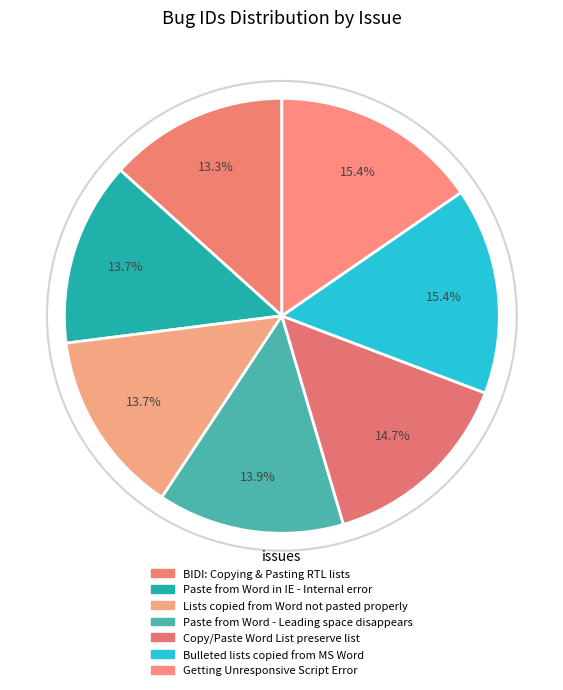

How many segments does this pie chart have?

7